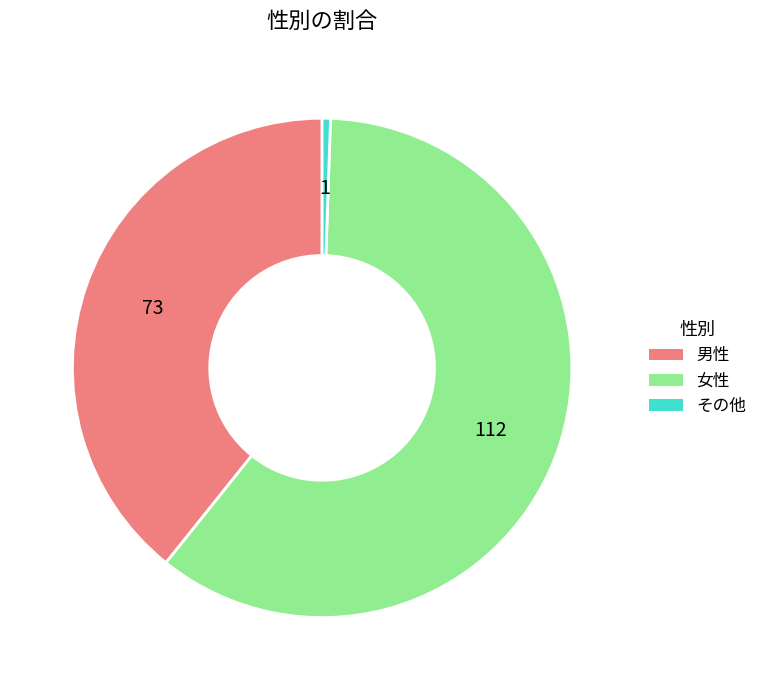

Is the sum of その他 and 女性 greater than half?

Yes